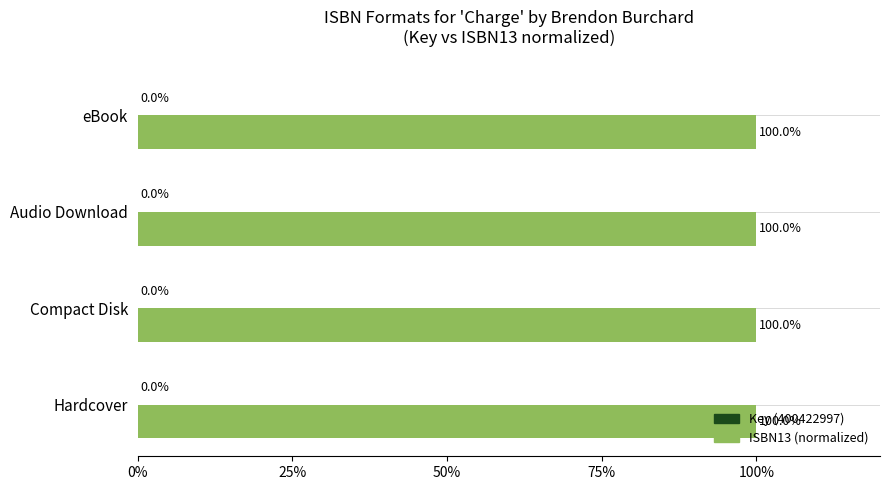

How many series are shown in this chart?

2